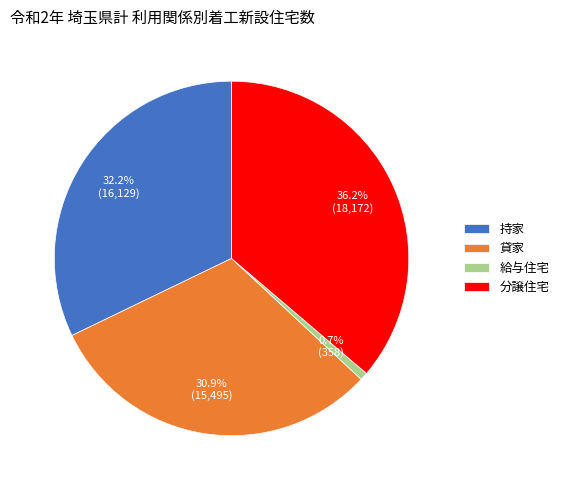

Is it true that 給与住宅 is 8% of the pie?

False